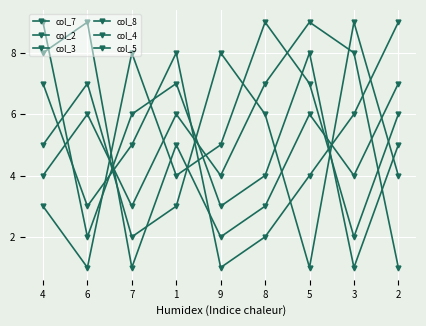

How many data points in col_2 are less than 6?

4